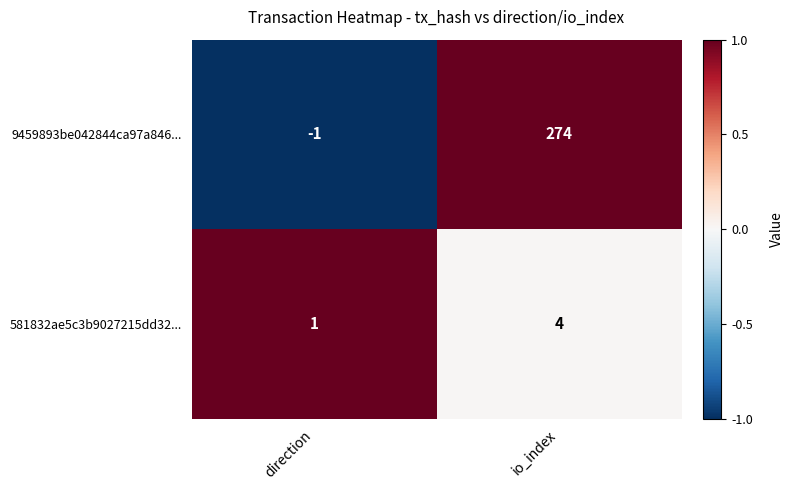

Read the 9459893be042844ca97a846... value at io_index, to the nearest 50.

250